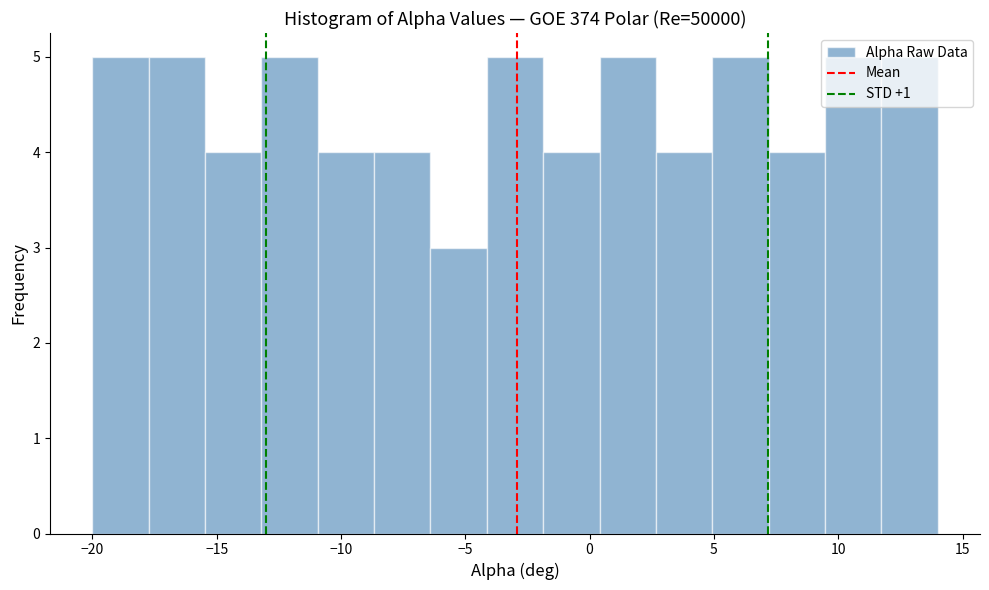

Reading left to right, list every bar in this chart as the range it spans on the x-axis followed by its height. Neither the bar edges nor the heights are printed on the chart, so give them approximately, as read against the axes.

-20.0 to -17.5: 5
-17.5 to -15.5: 5
-15.5 to -13.0: 4
-13.0 to -11.0: 5
-11.0 to -8.5: 4
-8.5 to -6.5: 4
-6.5 to -4.0: 3
-4.0 to -2.0: 5
-2.0 to 0.5: 4
0.5 to 2.5: 5
2.5 to 5.0: 4
5.0 to 7.0: 5
7.0 to 9.5: 4
9.5 to 11.5: 5
11.5 to 14.0: 5